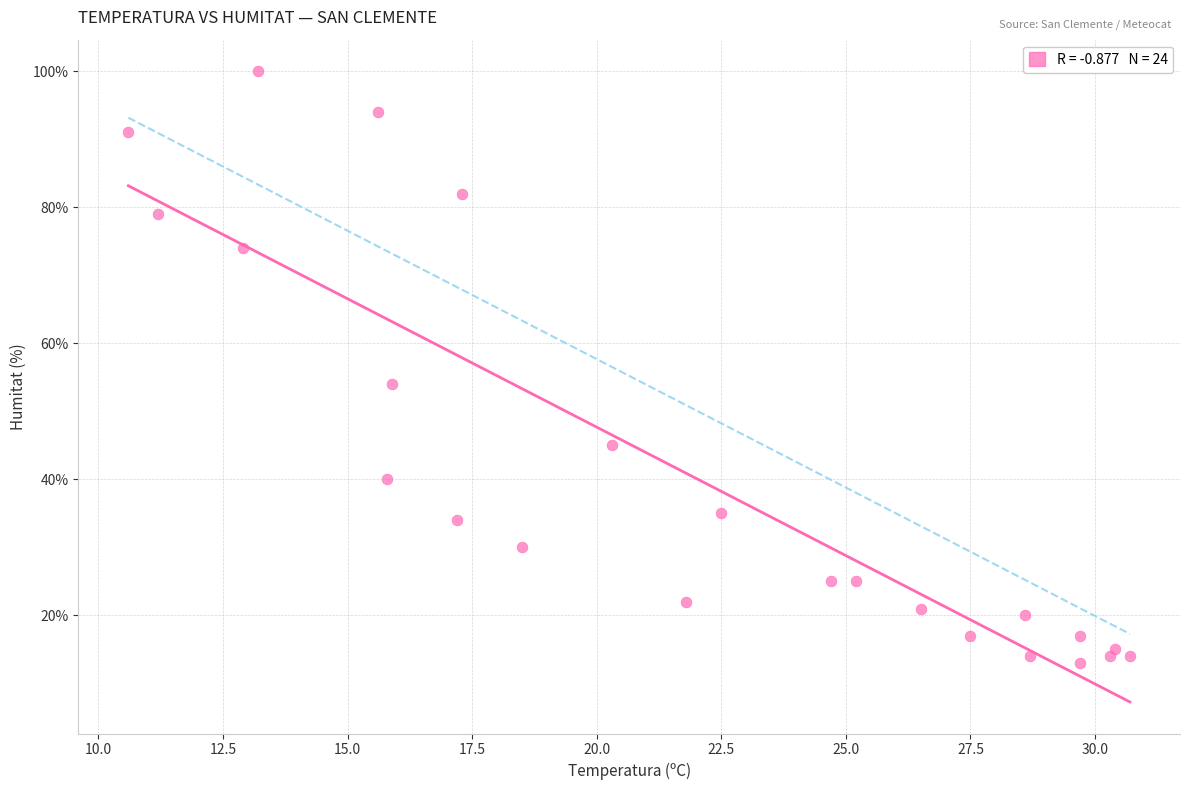

What Y value in the scatter plot is closest to 56?

54